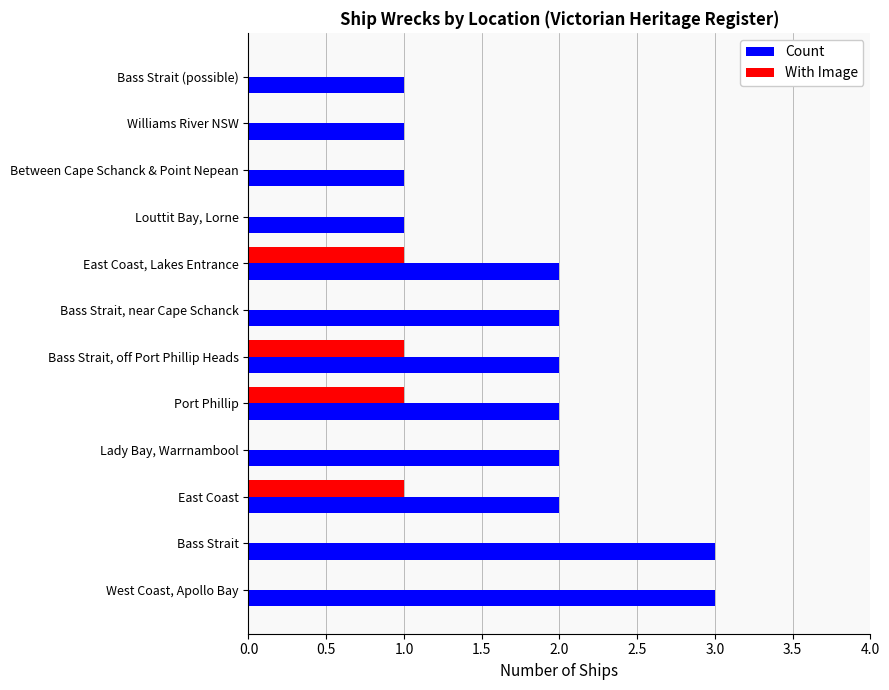

What is the sum of all Count values?

22